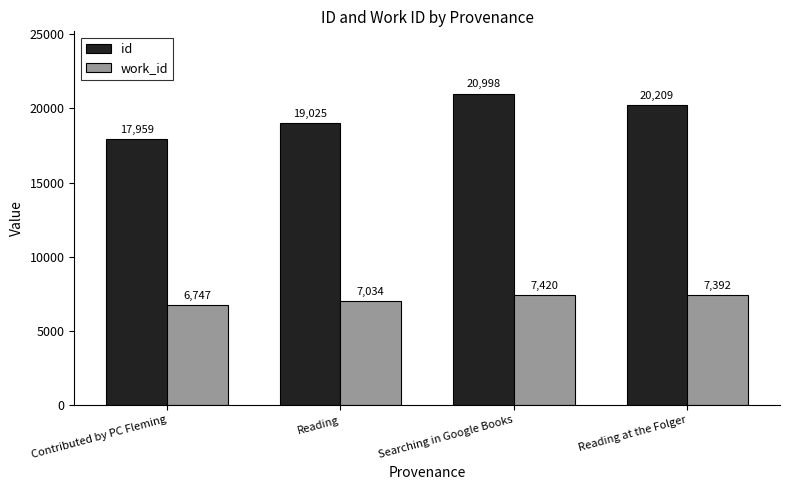

How many values in the id series are below 20209?

2